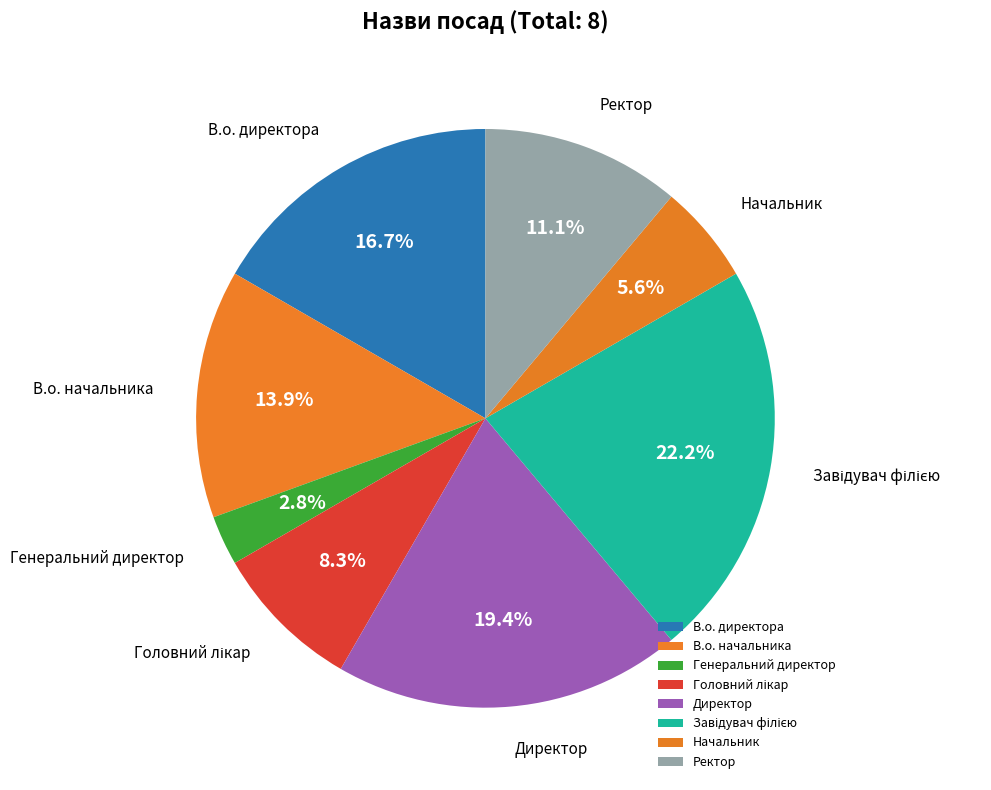

How much of the chart is everything except Директор?

80.6%